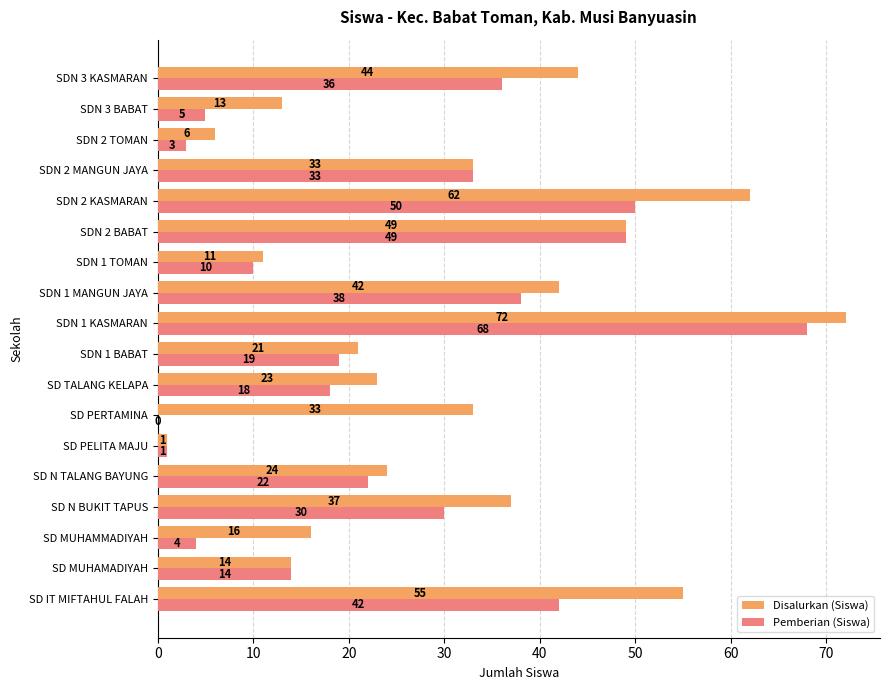

What is the sum of all Disalurkan (Siswa) values?

556